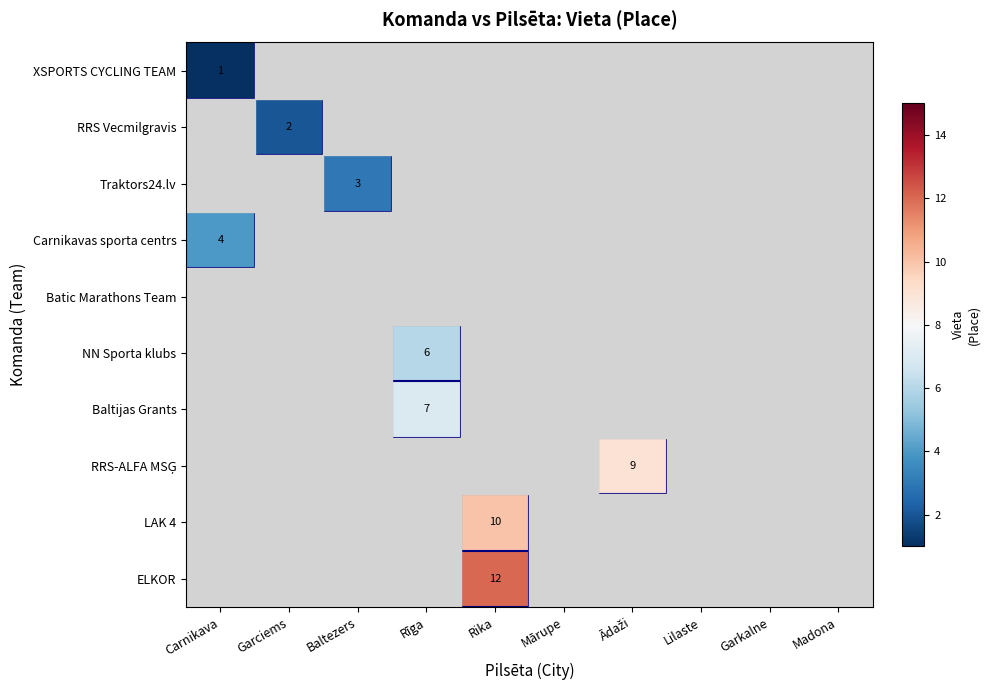

Is it true that RRS Vecmilgravis equals 1 at Garciems?

False